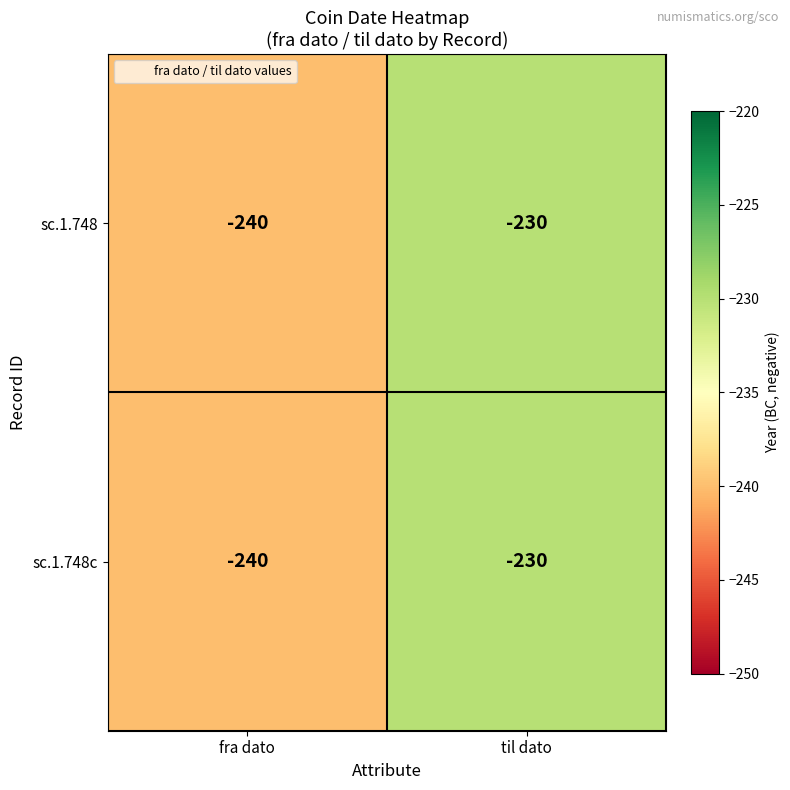

True or false: sc.1.748 has a value of -94 at fra dato.

False